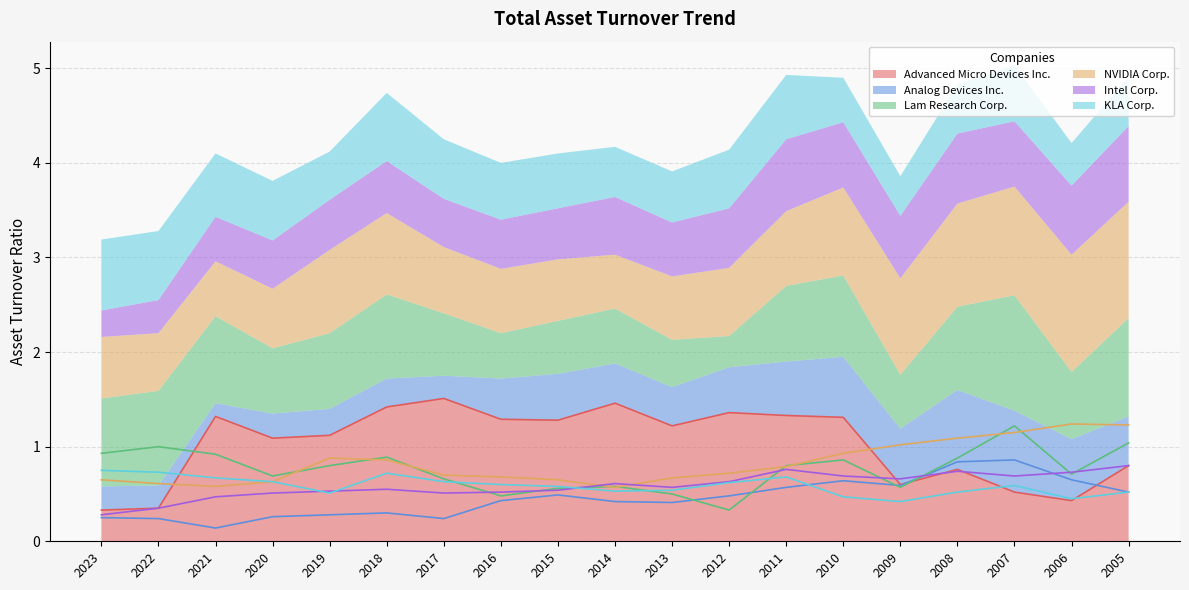

What is the sum of all Intel Corp. values?

11.1